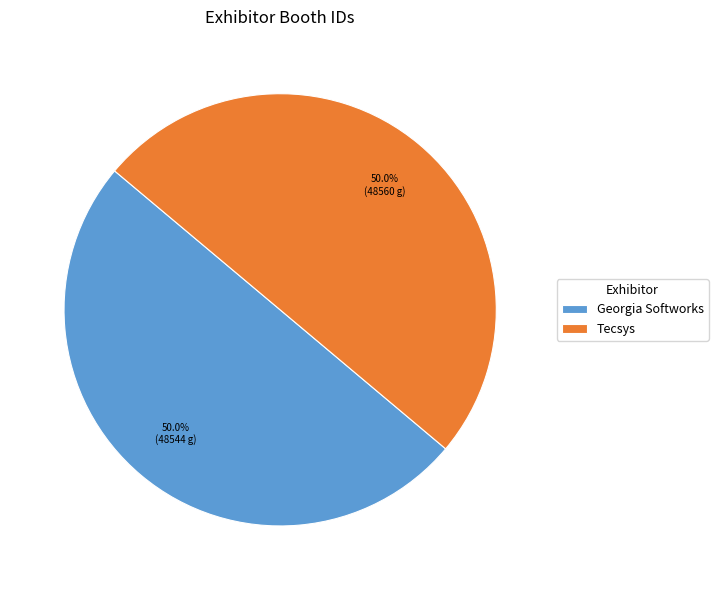

What percentage is the Tecsys slice, to the nearest percent?

50%